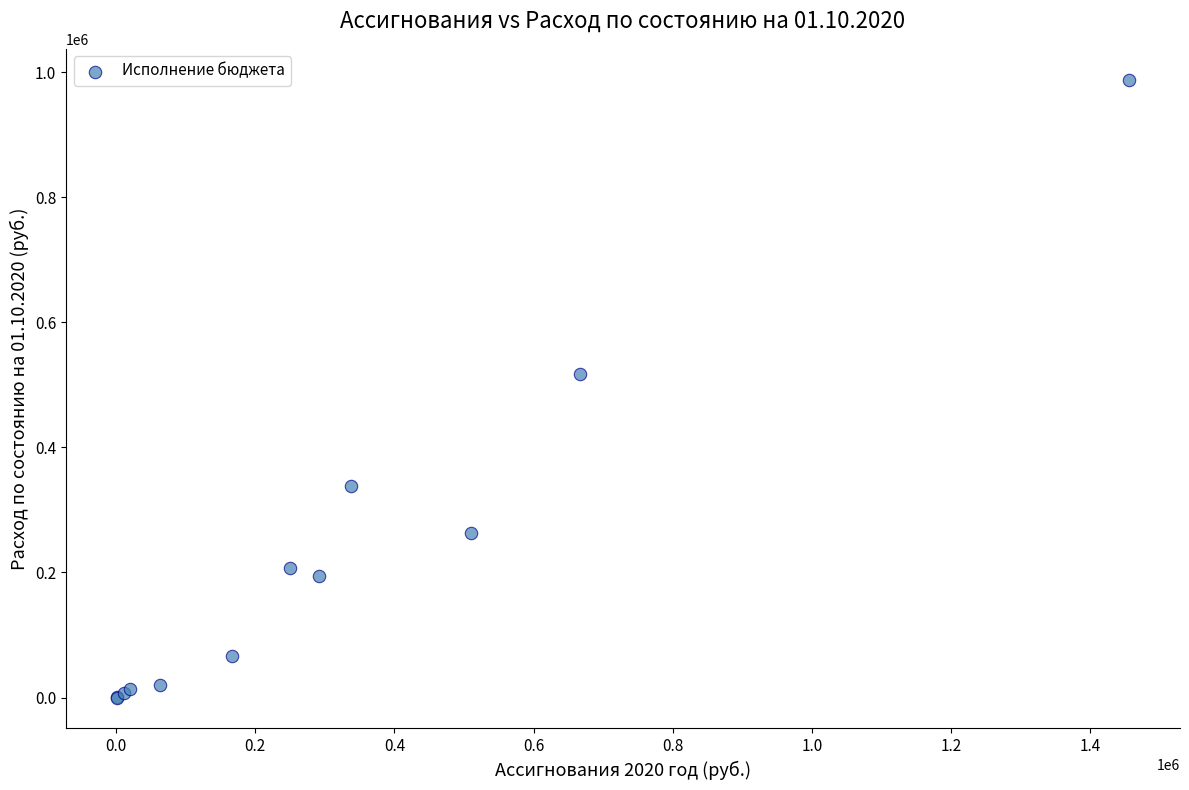

What Y value in the scatter plot is closest to 493909?

516934.3